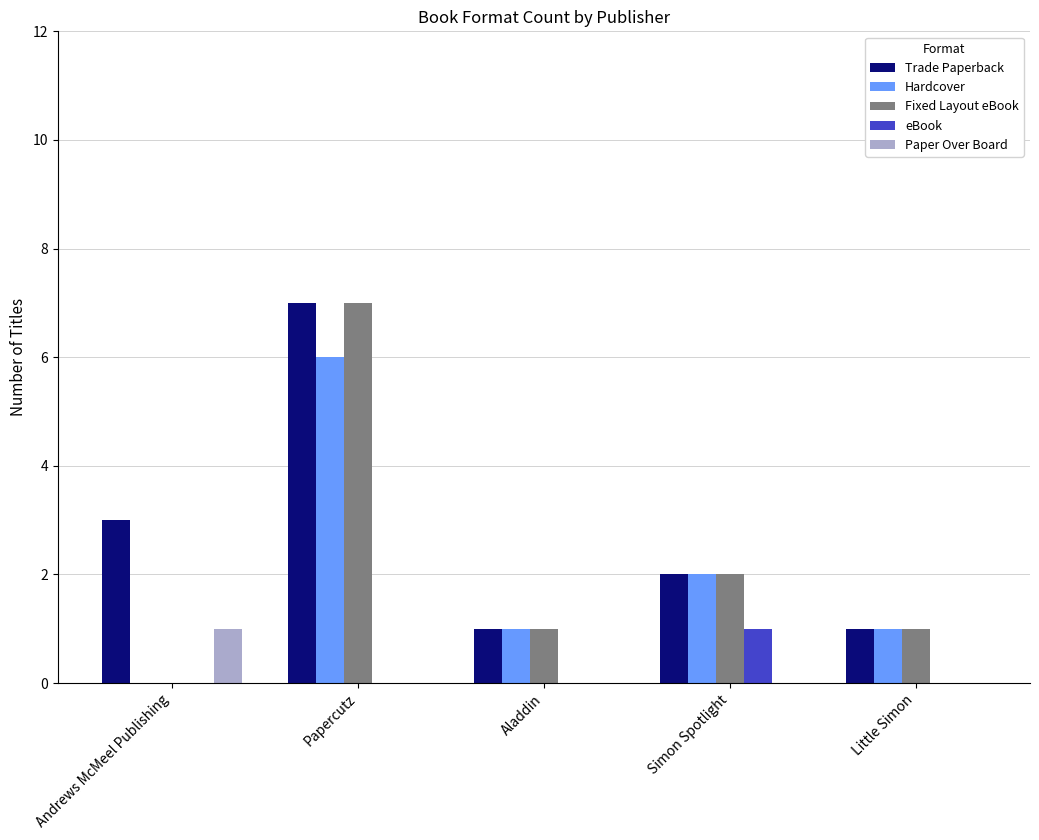

What are all the series names shown in the legend?

Trade Paperback, Hardcover, Fixed Layout eBook, eBook, Paper Over Board